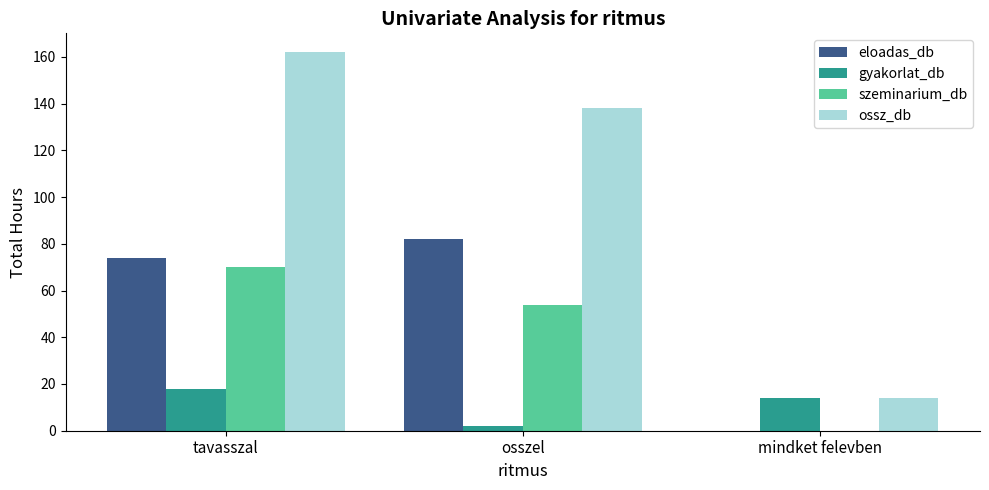

Which series has the largest total across all categories?

ossz_db